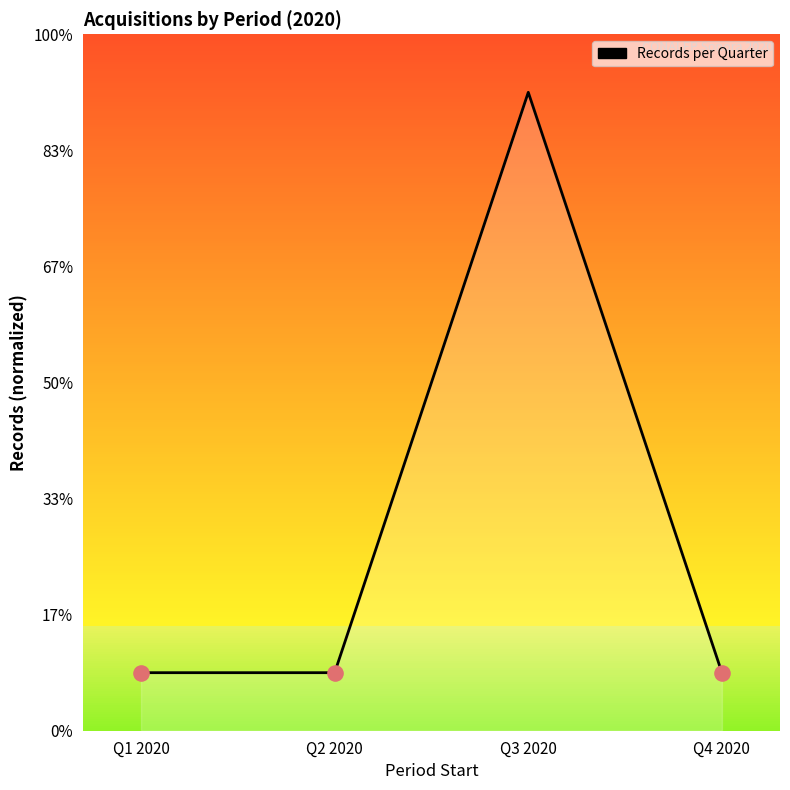

Between Q1 2020 and Q2 2020, which is larger?

Q1 2020